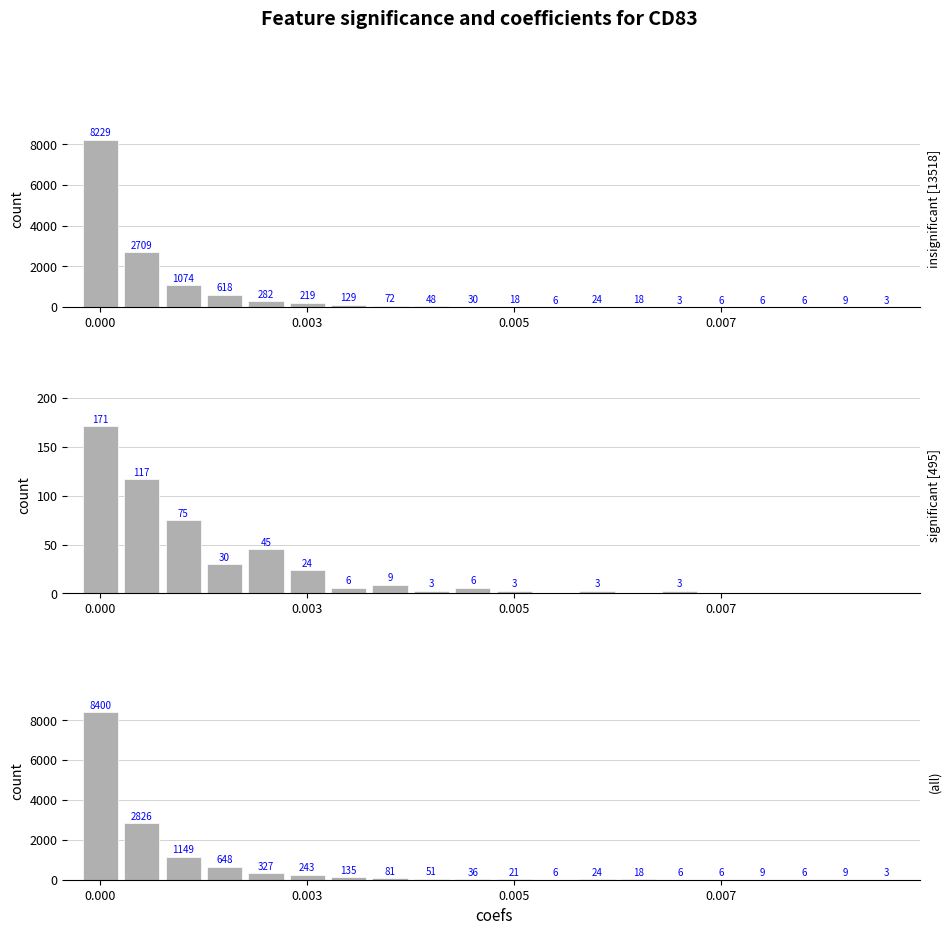

What are all the series names shown in the legend?

insignificant [13518], significant [495], (all)